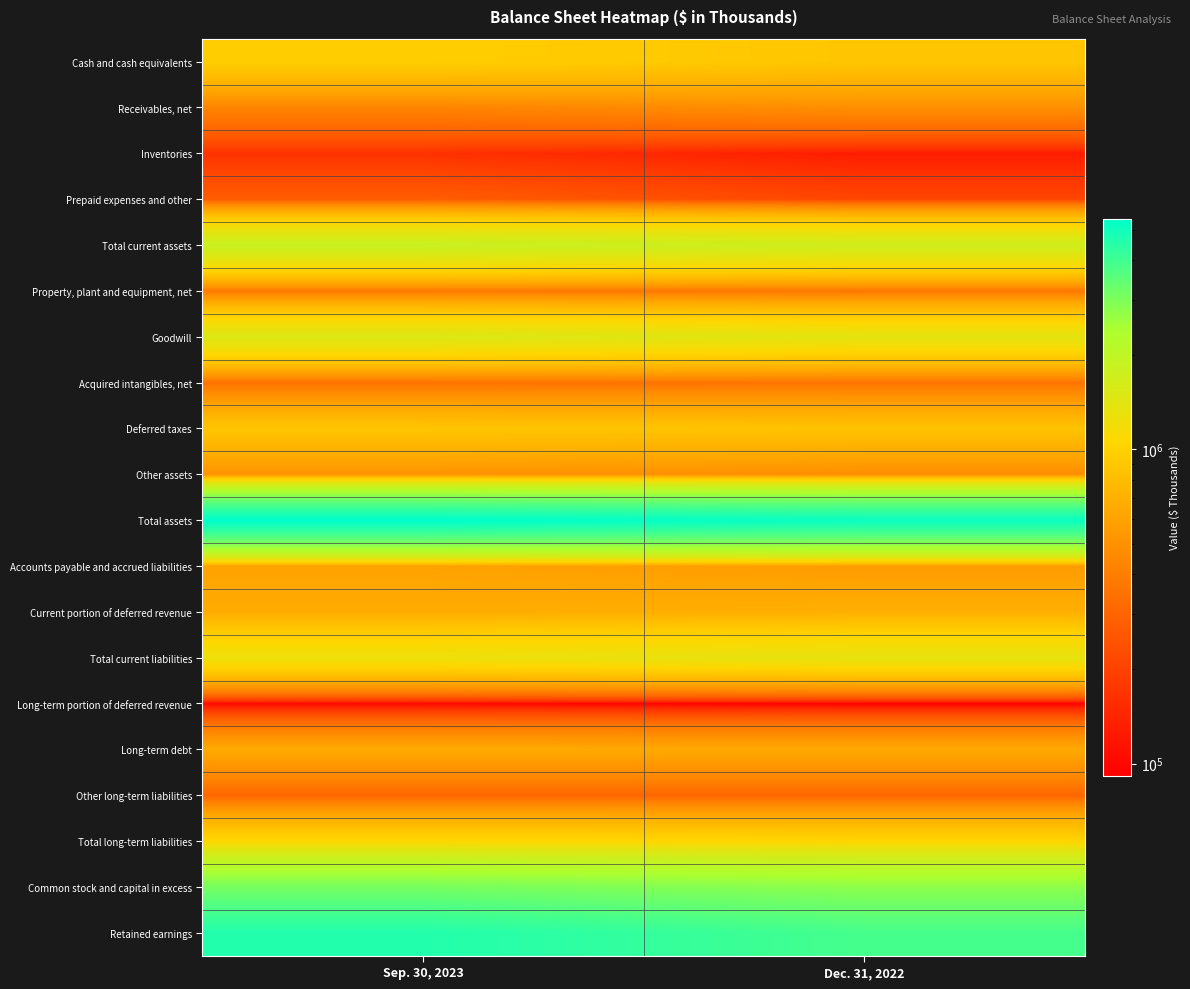

At which category is the sum across all series the highest?

Sep. 30, 2023